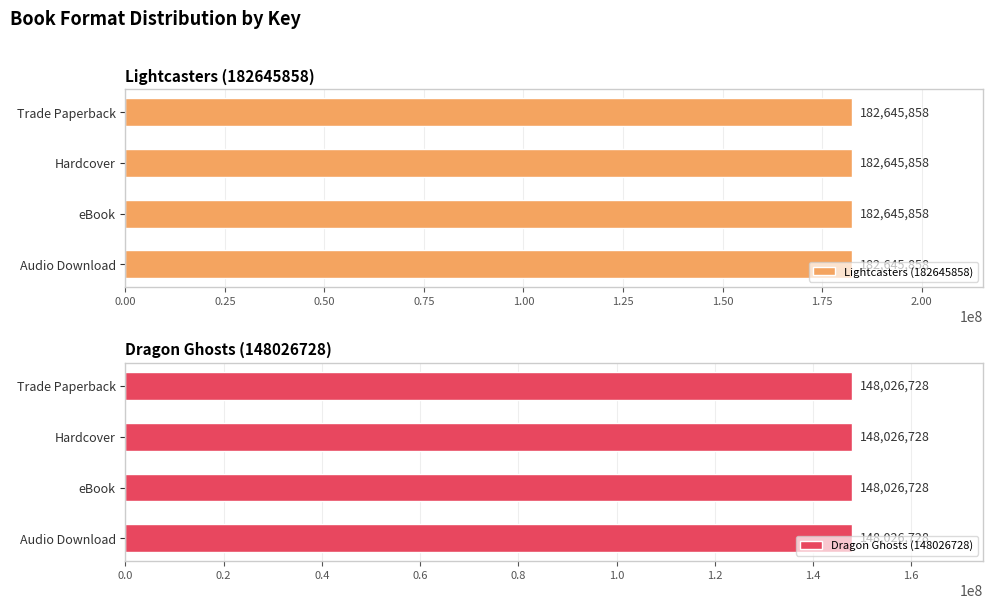

What is the lowest value of the Lightcasters (182645858) series?

182645858